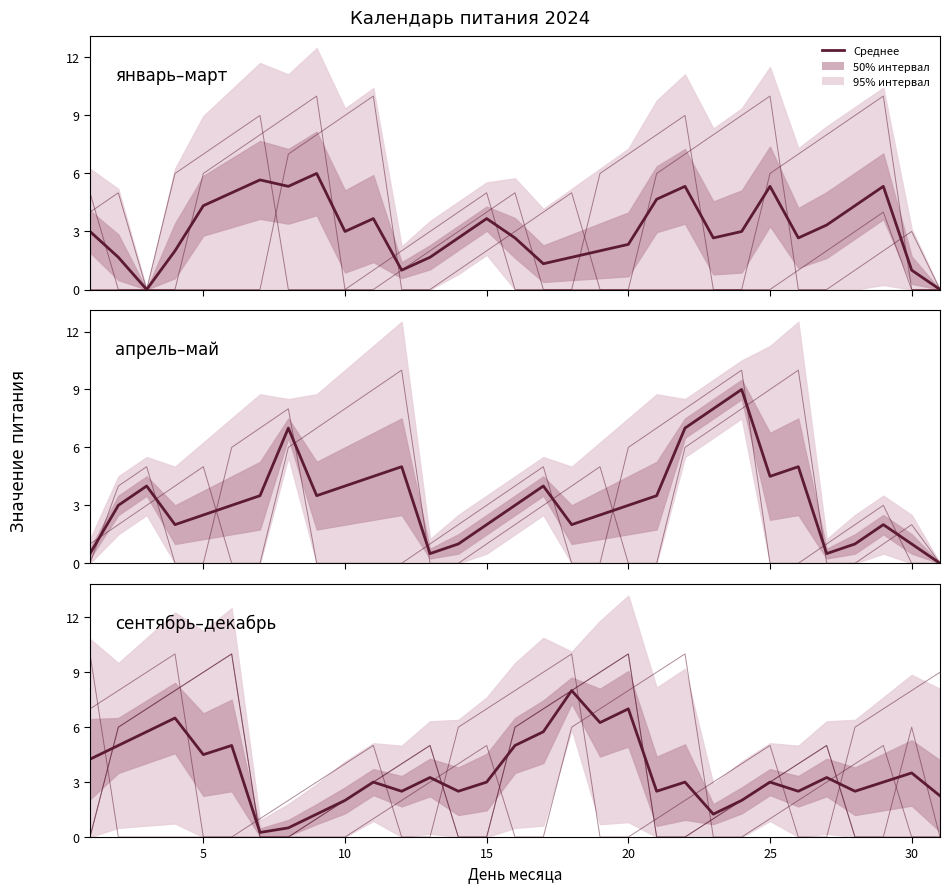

What is the maximum value shown in the chart?

9.0